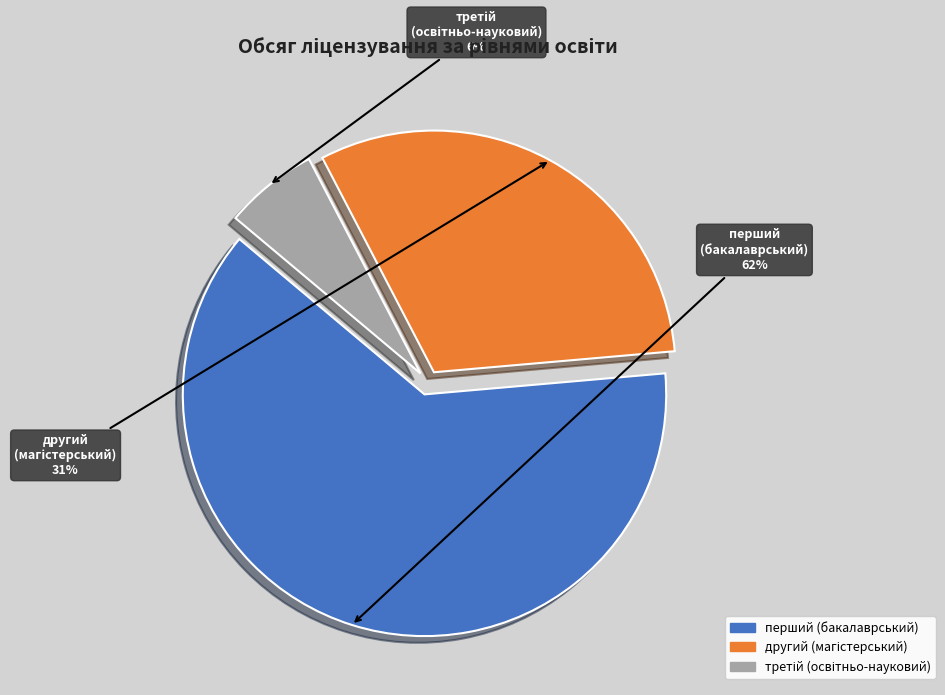

Is there a majority slice in this chart?

Yes